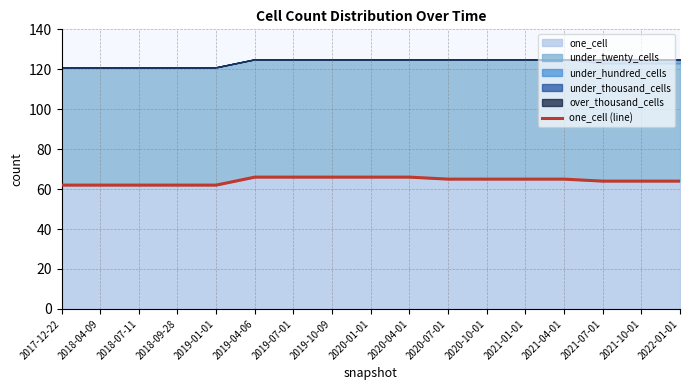

Reading right to left, transcribe all the data shown in this chart.

64	64	64	65	65	65	65	66	66	66	66	66	62	62	62	62	62